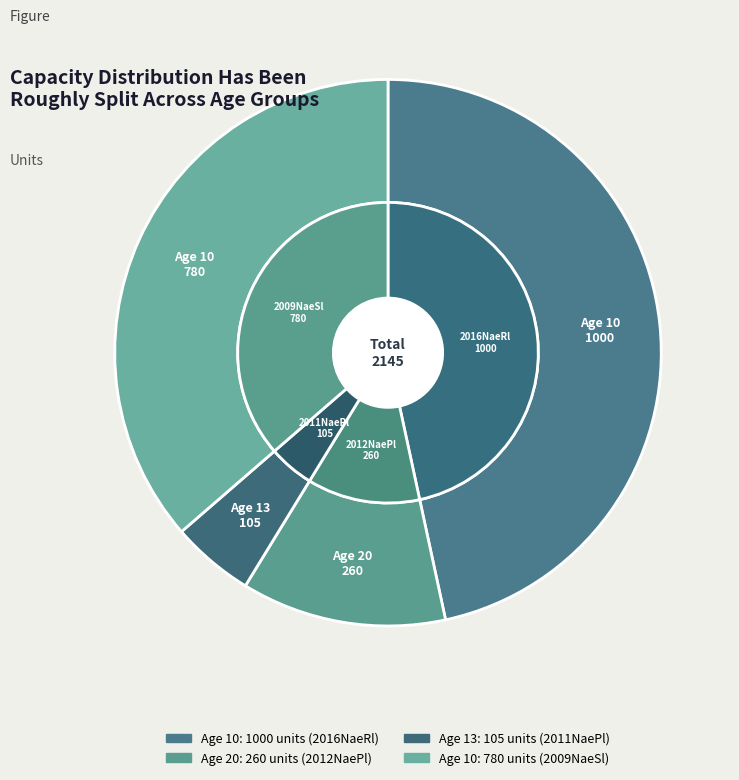

Rank the categories by value from highest to lowest.

10, 10, 20, 13